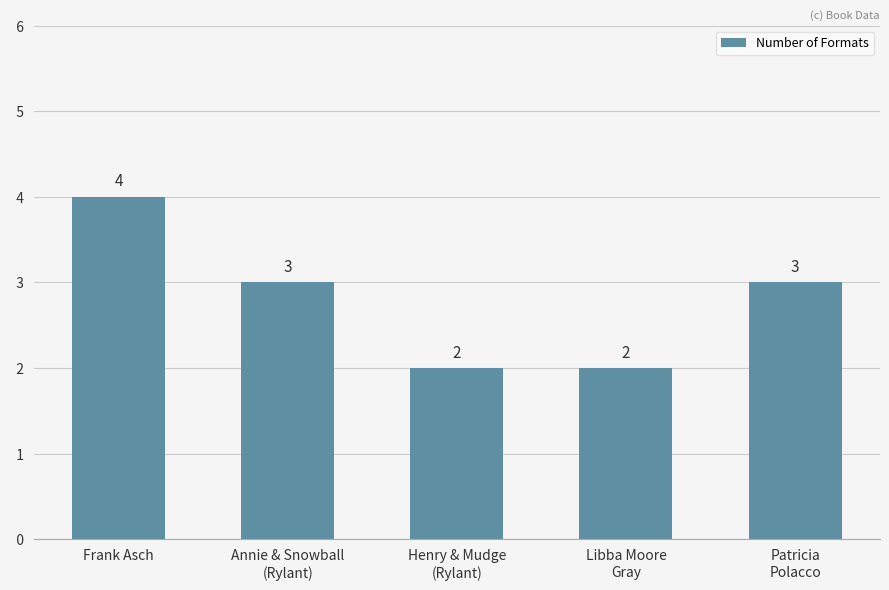

How many values are between 2 and 3?

4